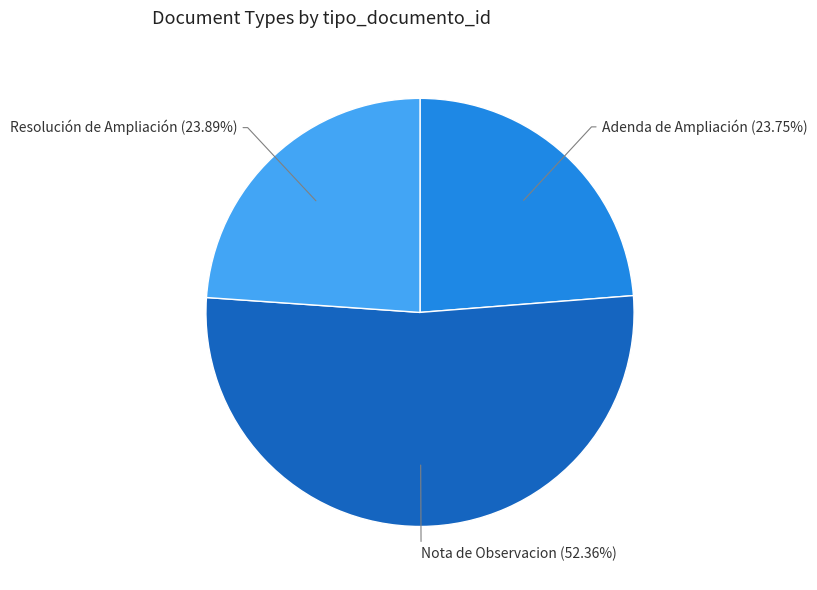

Is there any slice that represents more than half of the pie?

Yes